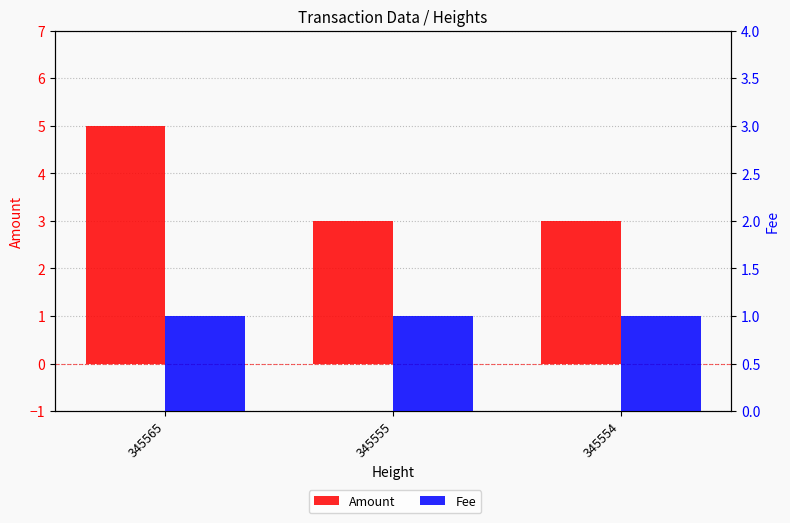

How many series are shown in this chart?

2